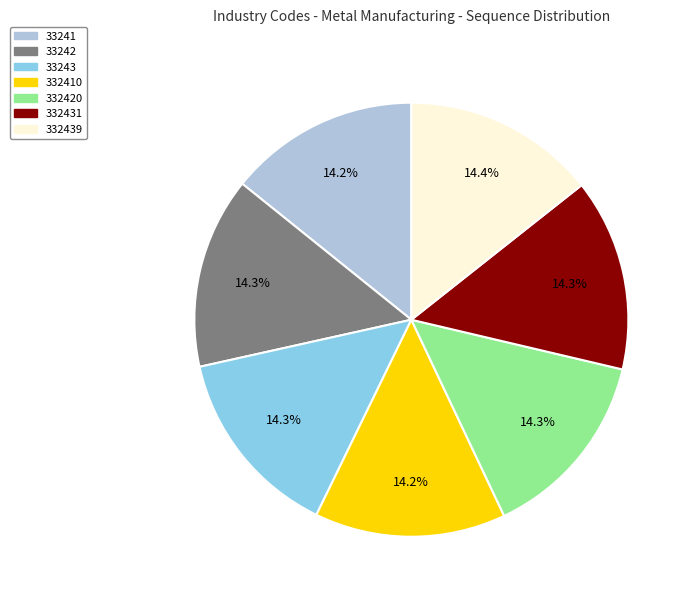

How many segments does this pie chart have?

7